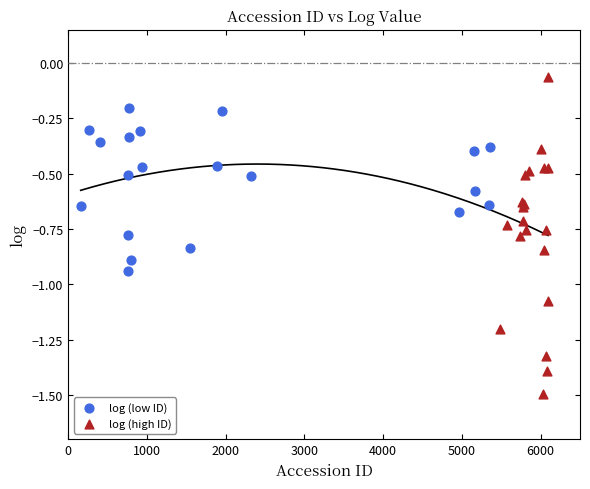

Which series has the widest spread of Y values?

log (high ID)